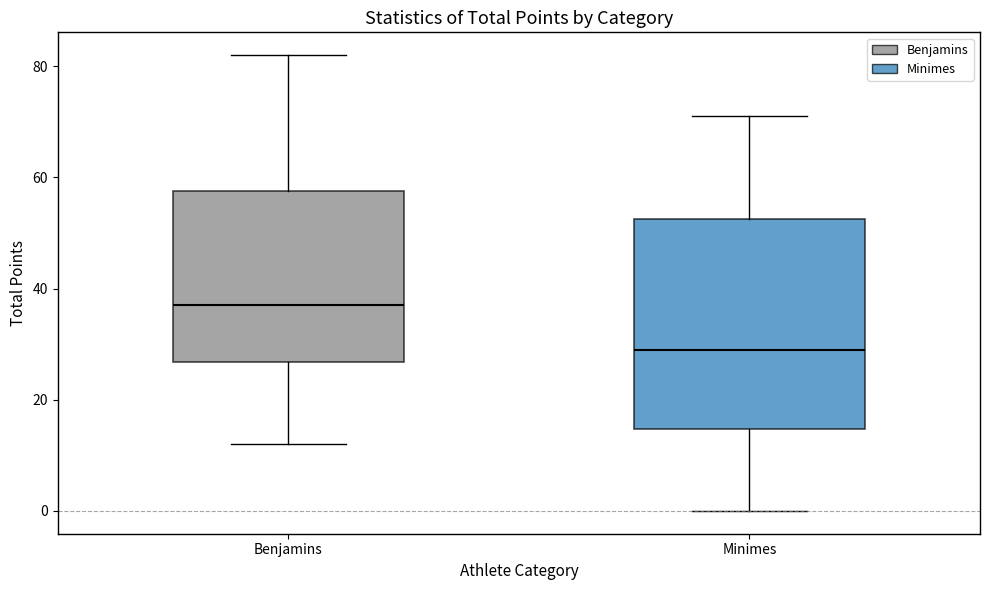

Comparing the boxes themselves (not the whiskers), which one is the tallest?

Minimes